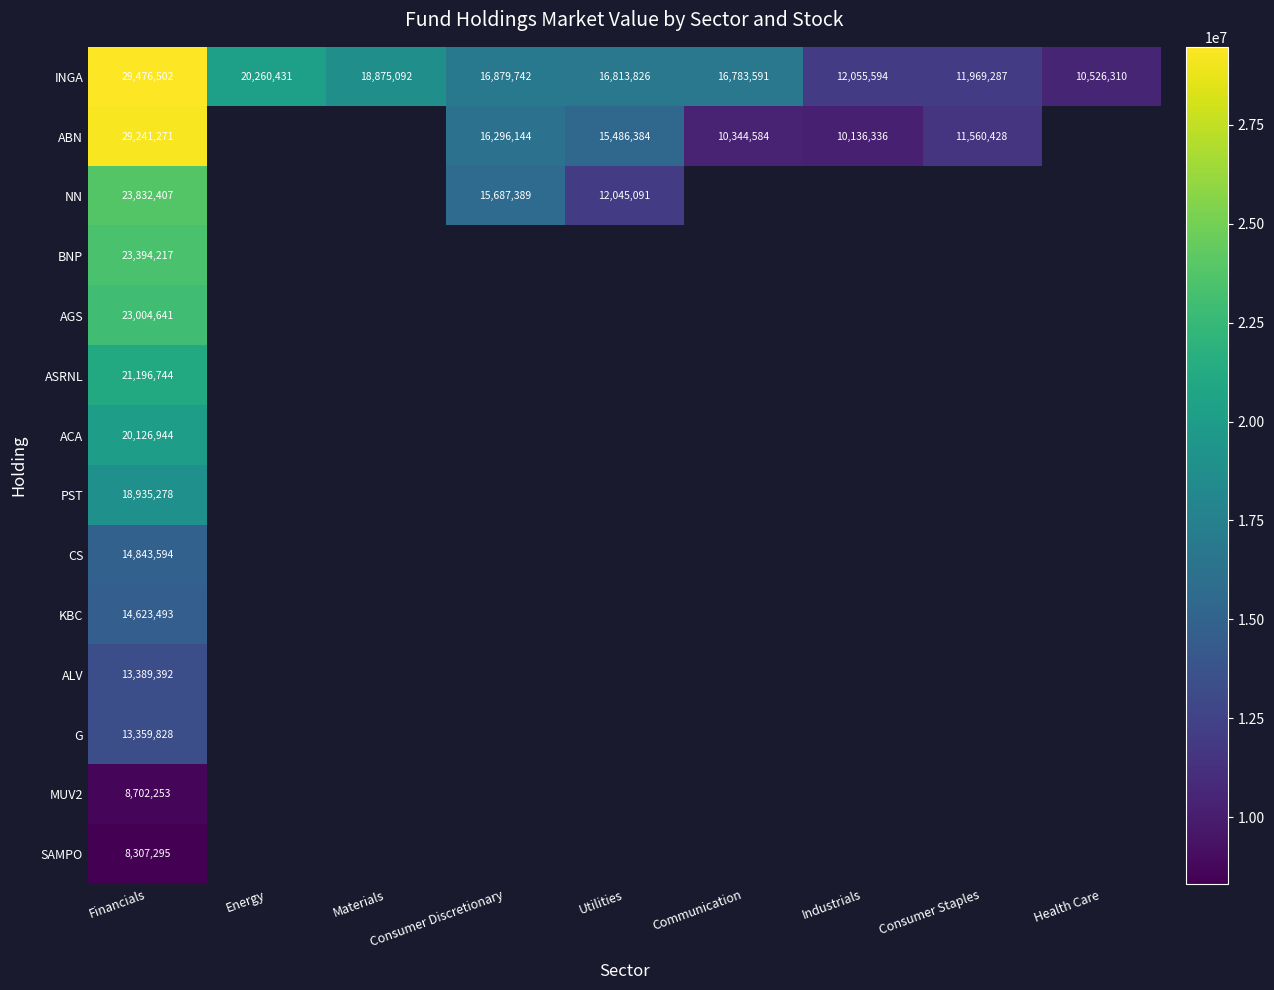

List the labels in order of INGA value, largest first.

Financials, Energy, Materials, Consumer Discretionary, Utilities, Communication, Industrials, Consumer Staples, Health Care